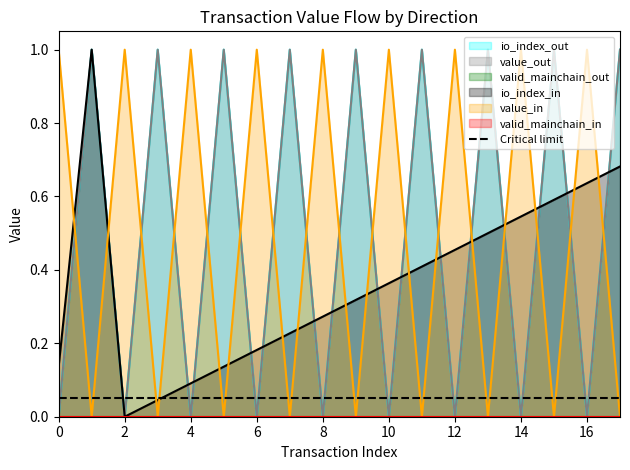

What is the difference between the highest and lowest values at 6?

1.0